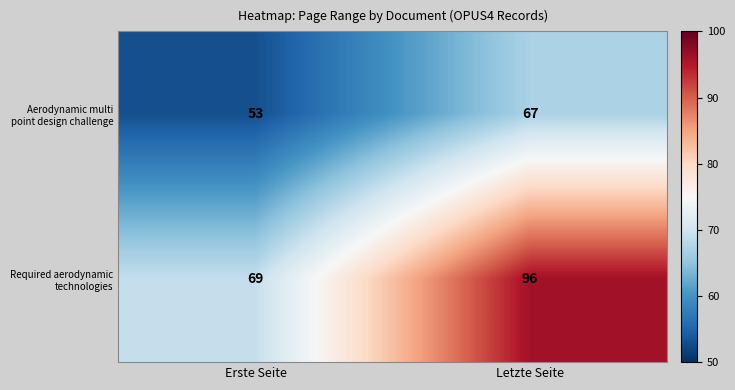

What is the total value across all series at Letzte Seite?

163